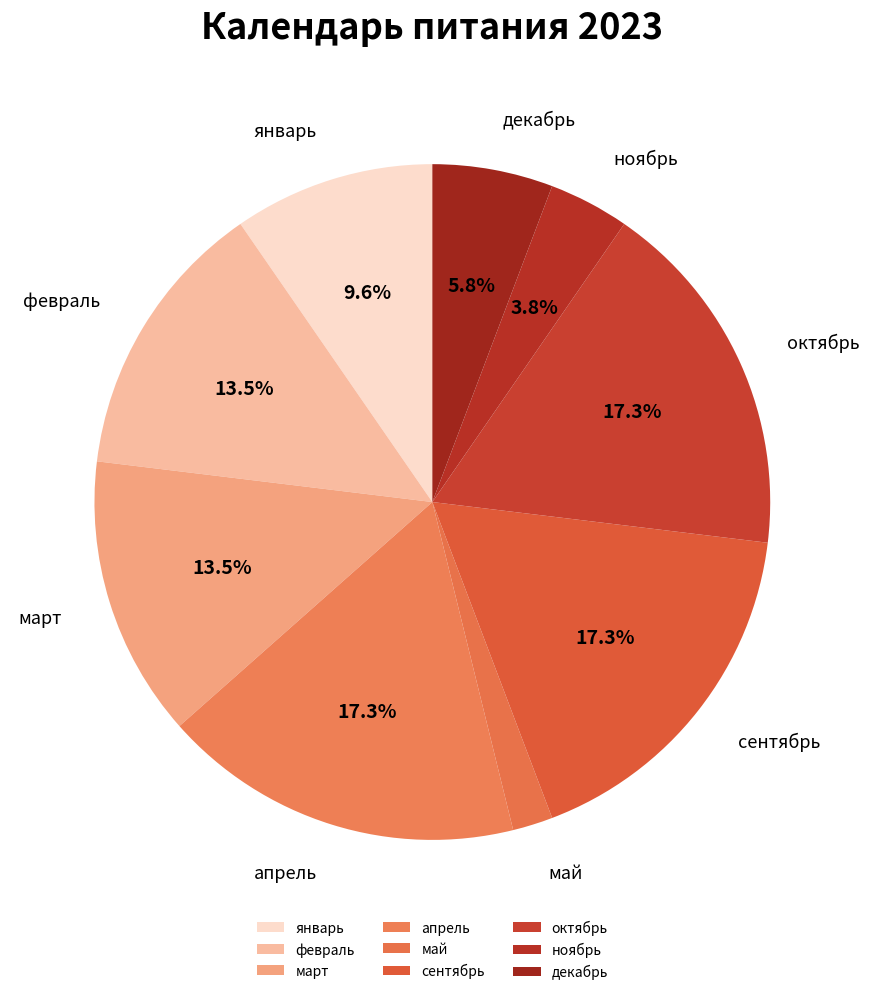

How many segments does this pie chart have?

9